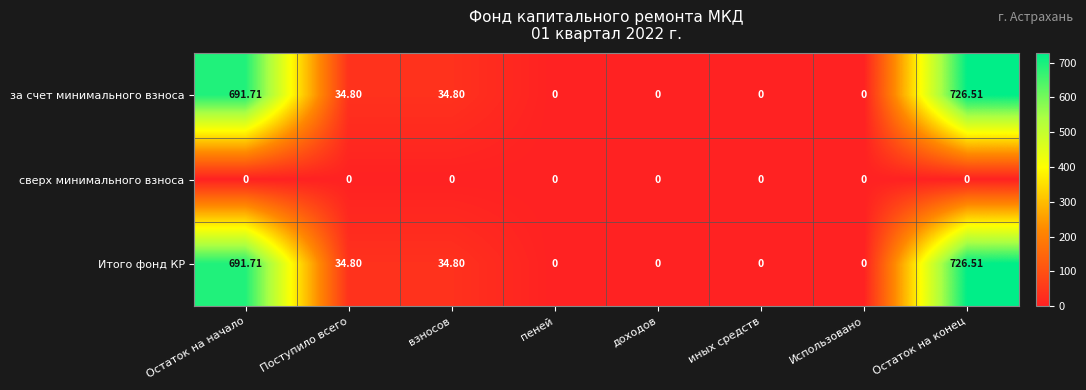

How many data points in Итого фонд КР are above 34?

4